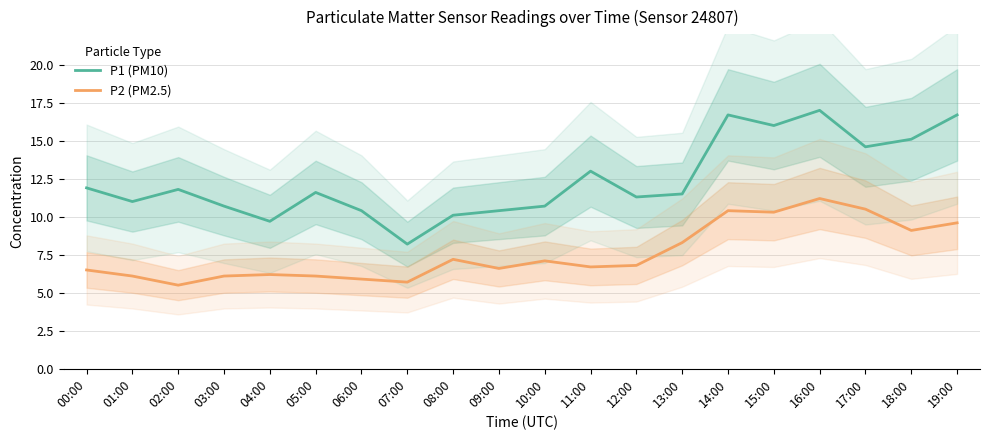

Reading left to right, transcribe all the data shown in this chart.

P1 (PM10): 11.9	11.0	11.8	10.7	9.7	11.6	10.4	8.2	10.1	10.4	10.7	13.0	11.3	11.5	16.7	16.0	17.0	14.6	15.1	16.7
P2 (PM2.5): 6.5	6.1	5.5	6.1	6.2	6.1	5.9	5.7	7.2	6.6	7.1	6.7	6.8	8.3	10.4	10.3	11.2	10.5	9.1	9.6